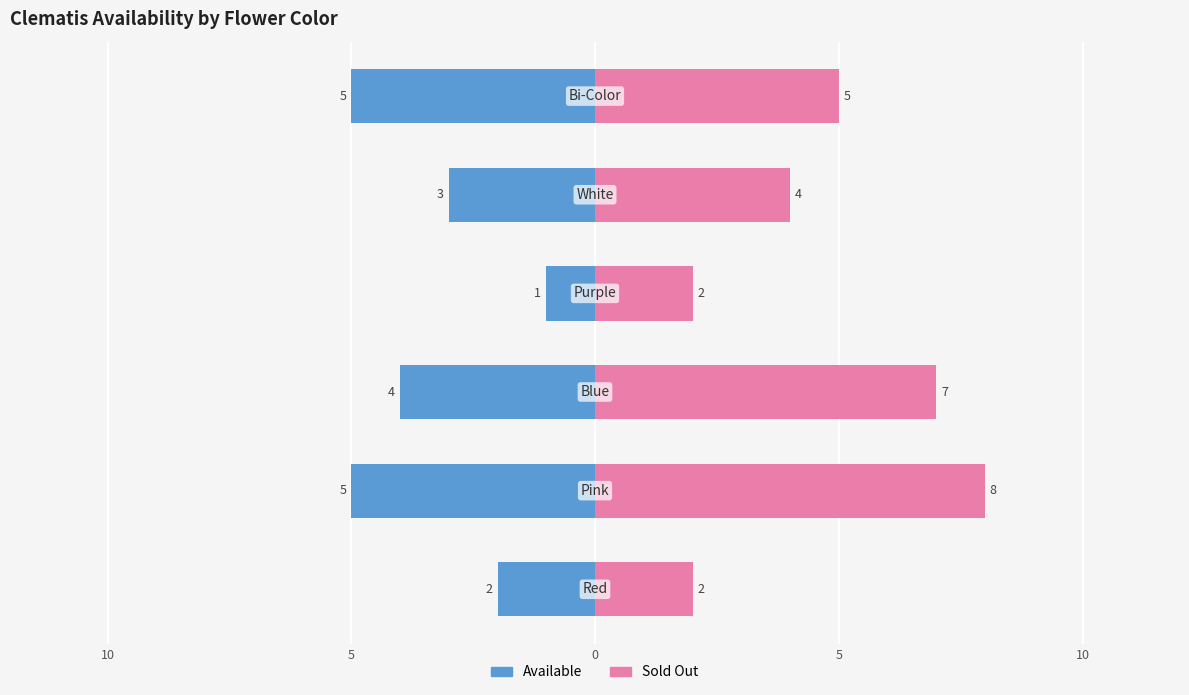

How many data points in Sold Out are less than 5?

3